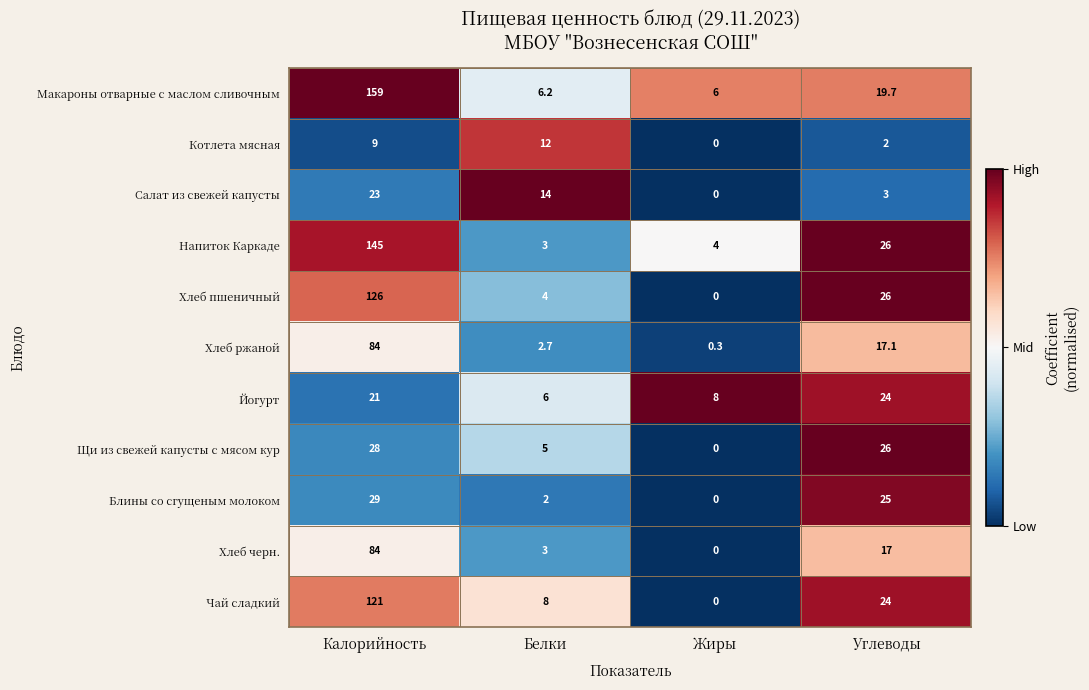

What is the sum of all Макароны отварные с маслом сливочным values?

190.9